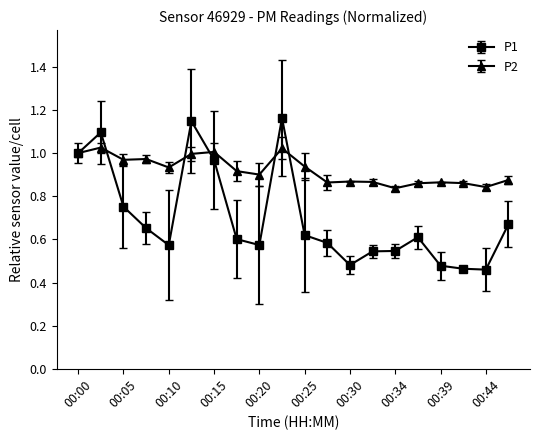

Which series has the largest total across all categories?

P2